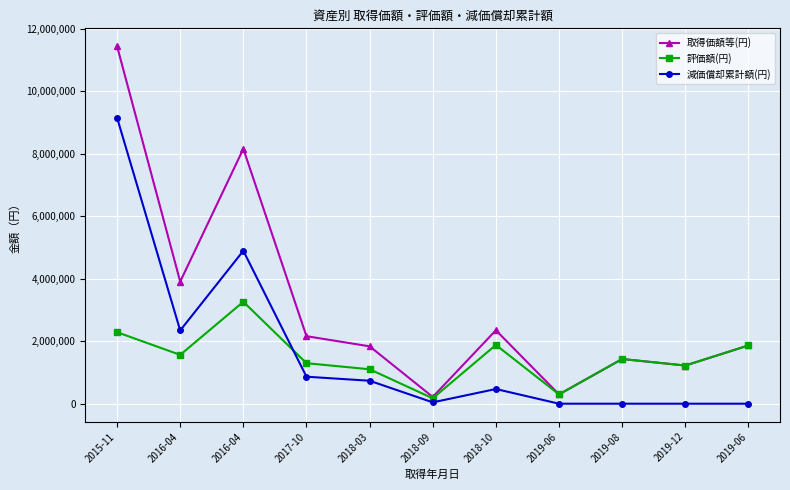

Does the chart display data point markers on the line(s)?

Yes